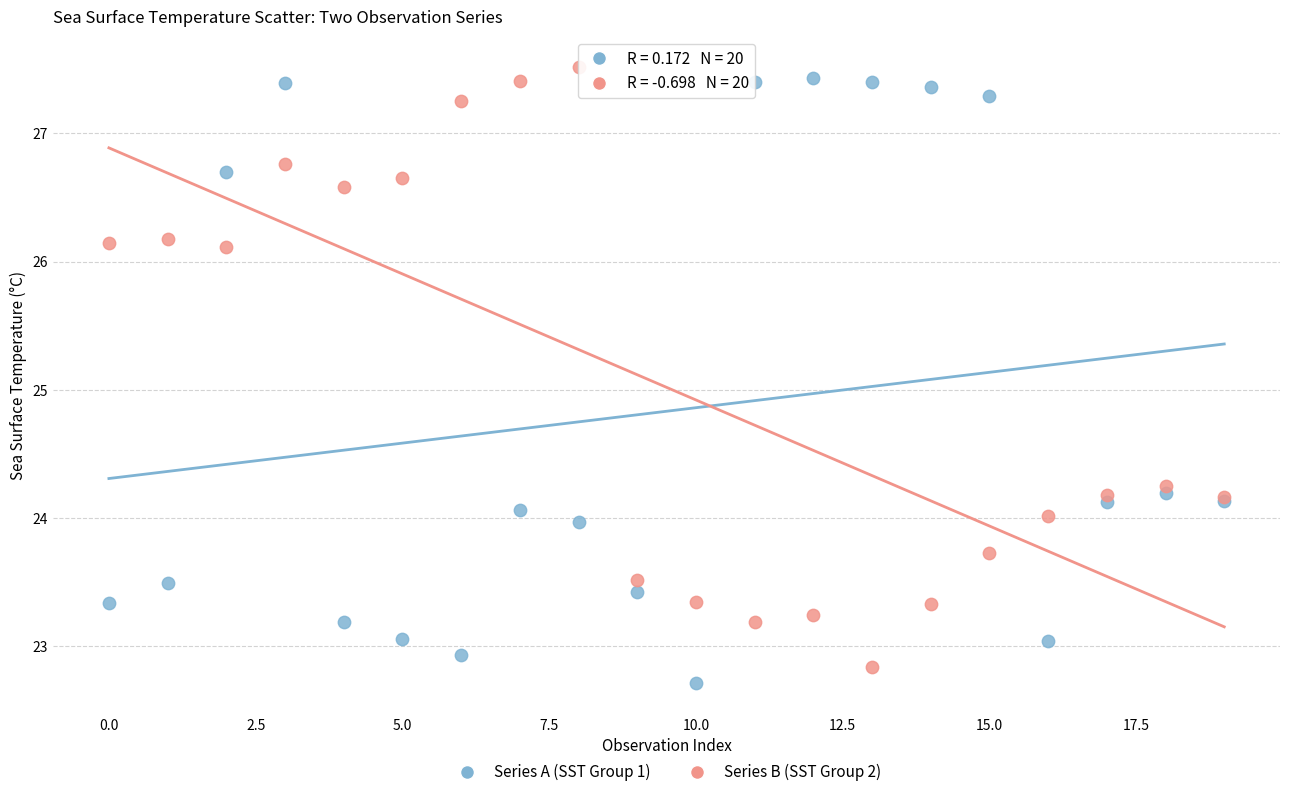

In the Series A (SST Group 1) series, what Y value is closest to 25?

24.2